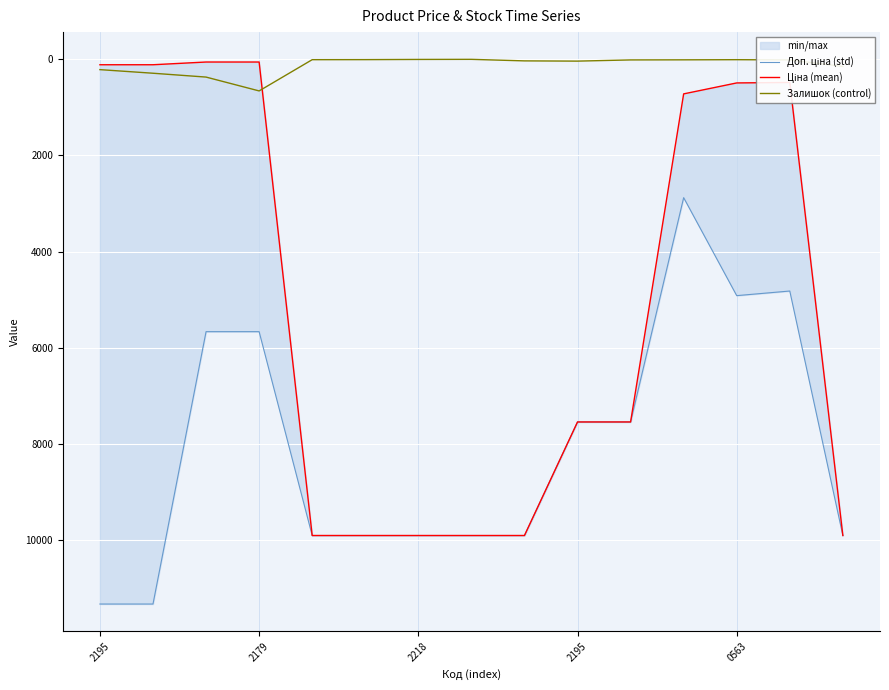

What is the maximum value for Залишок (control)?

658